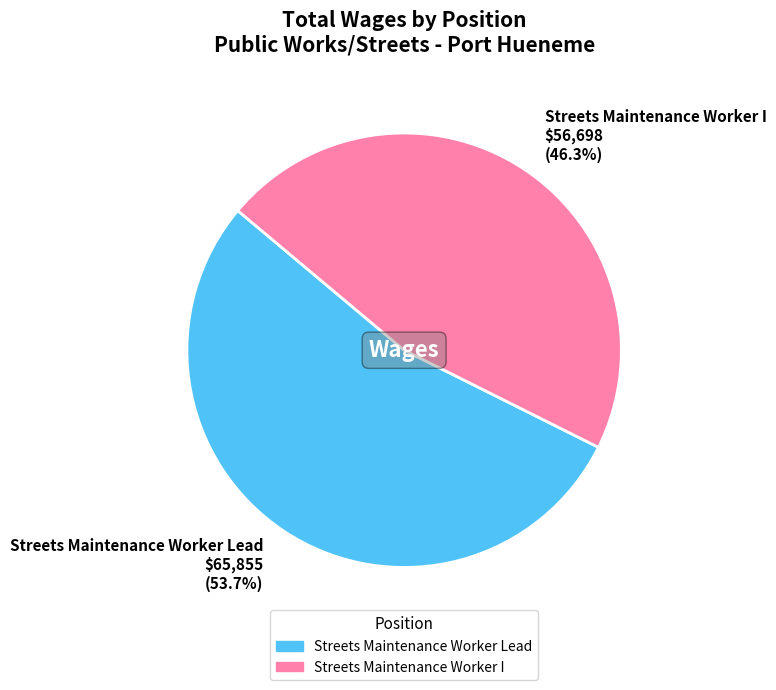

To the nearest percent, what is the difference between the Streets Maintenance Worker Lead and Streets Maintenance Worker I slice percentages?

7%